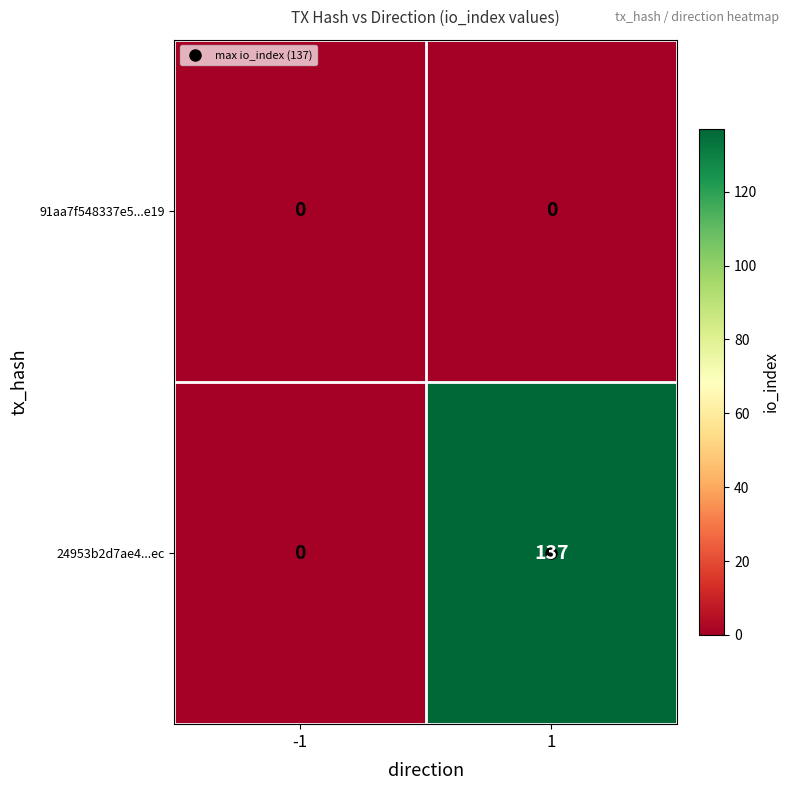

Rank the series by their average value, from highest to lowest.

24953b2d7ae4...ec, 91aa7f548337e5...e19